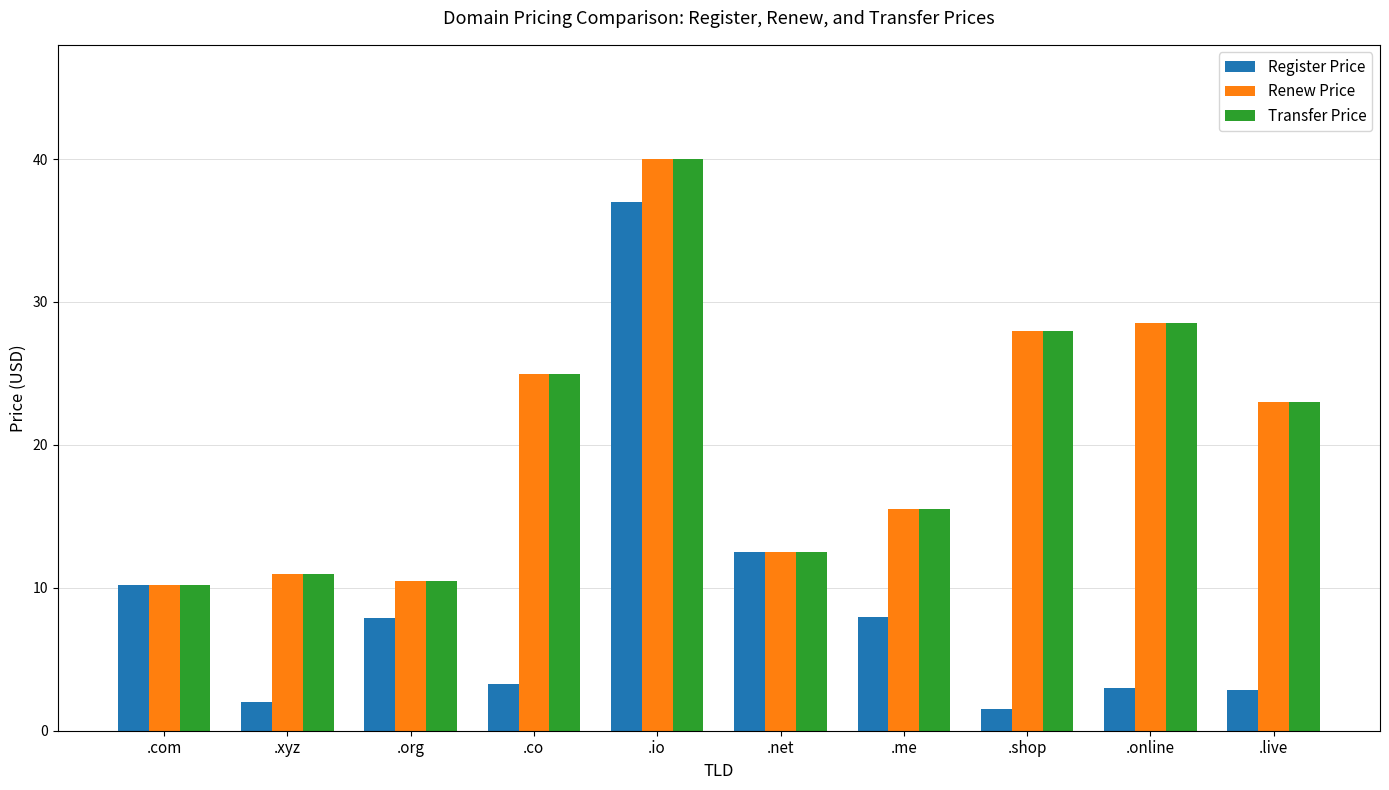

The Renew Price series shows 15.5 at .me. True or false?

True